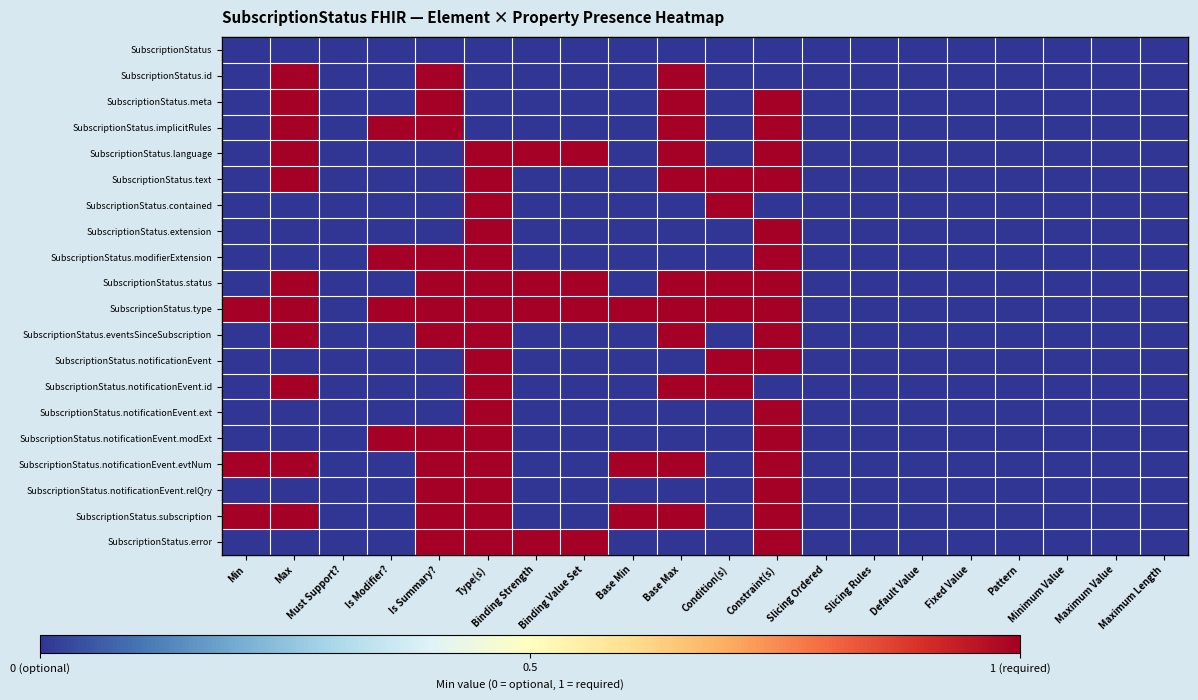

Rank the series at Constraint(s) from lowest to highest value.

SubscriptionStatus, SubscriptionStatus.id, SubscriptionStatus.contained, SubscriptionStatus.notificationEvent.id, SubscriptionStatus.meta, SubscriptionStatus.implicitRules, SubscriptionStatus.language, SubscriptionStatus.text, SubscriptionStatus.extension, SubscriptionStatus.modifierExtension, SubscriptionStatus.status, SubscriptionStatus.type, SubscriptionStatus.eventsSinceSubscription, SubscriptionStatus.notificationEvent, SubscriptionStatus.notificationEvent.ext, SubscriptionStatus.notificationEvent.modExt, SubscriptionStatus.notificationEvent.evtNum, SubscriptionStatus.notificationEvent.relQry, SubscriptionStatus.subscription, SubscriptionStatus.error